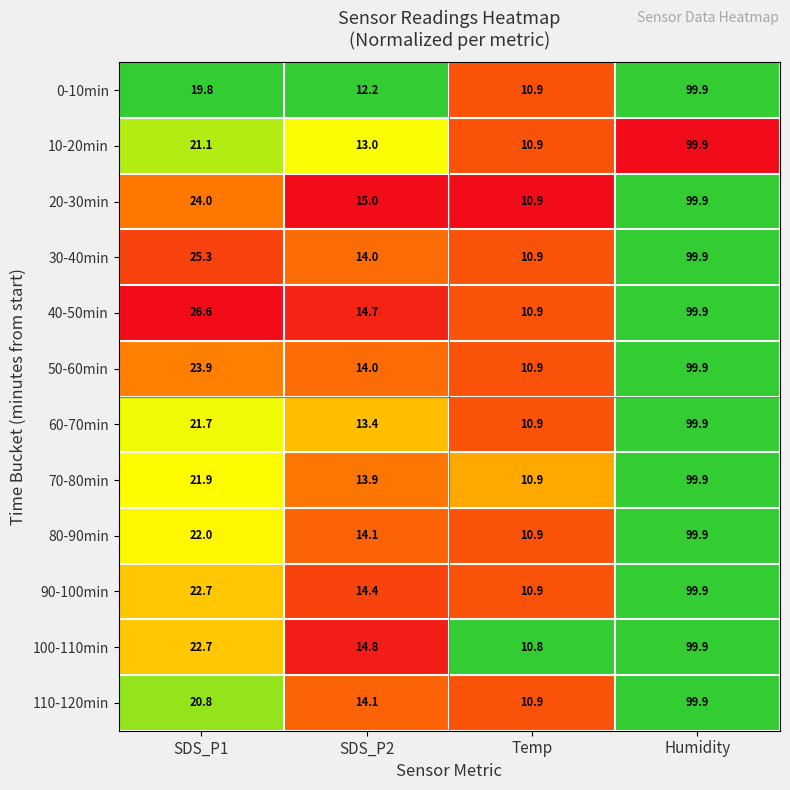

Which series has the largest range (max minus min)?

100-110min